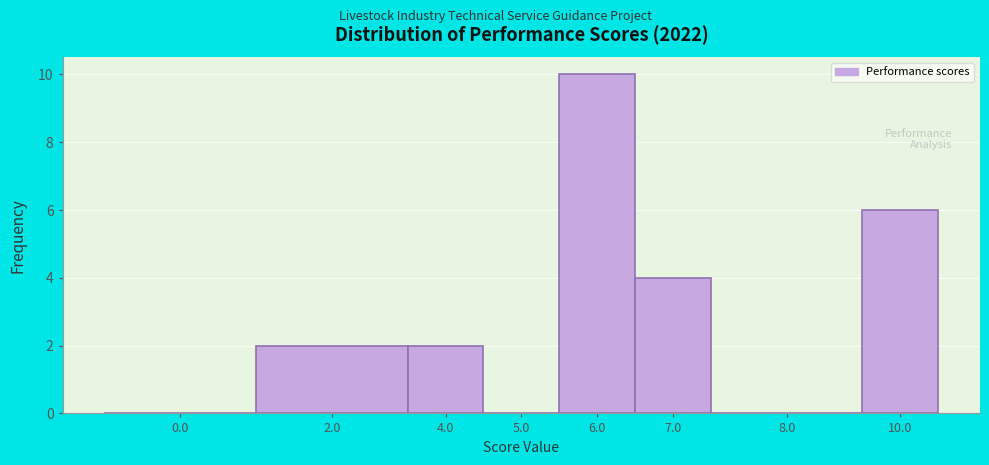

Reading left to right, list all the values displayed in this chart.

0.0=0	2.0=2	4.0=2	5.0=0	6.0=10	7.0=4	8.0=0	10.0=6